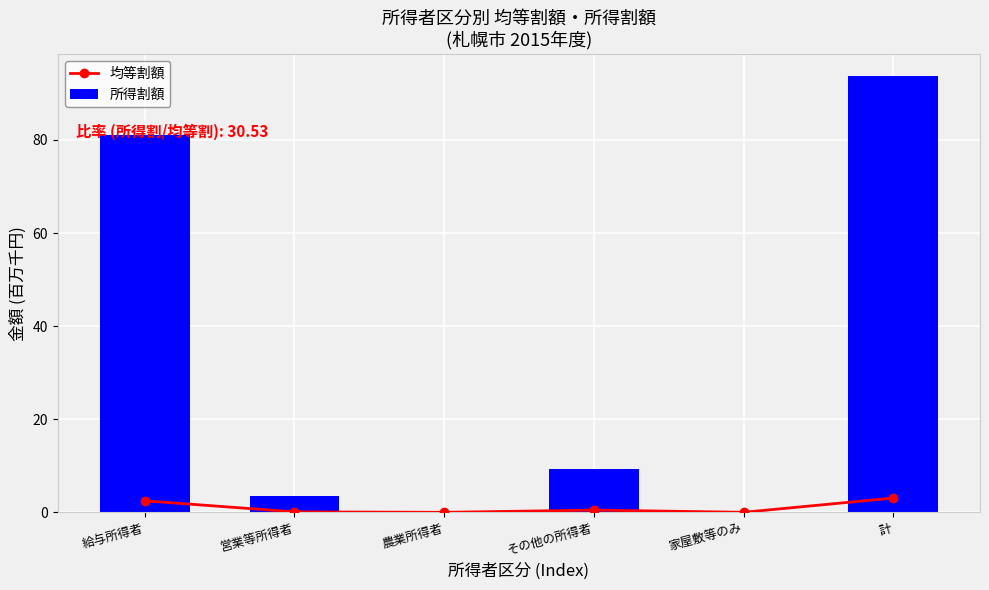

Reading left to right, extract all data points from this chart.

均等割額: 2.5	0.1	0.0	0.5	0.0	3.1
所得割額: 81.1	3.4	0.0	9.2	0.0	93.7